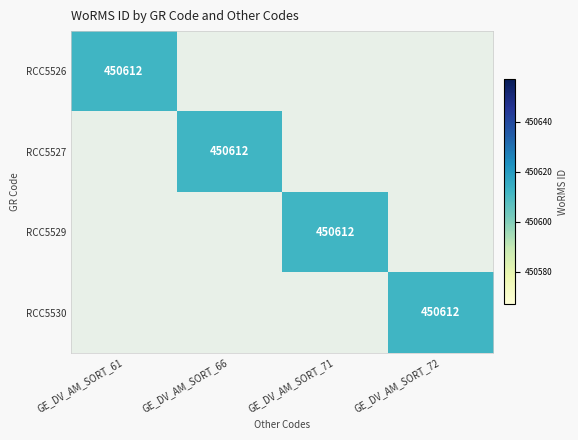

Which category has the highest value across all series?

GE_DV_AM_SORT_61